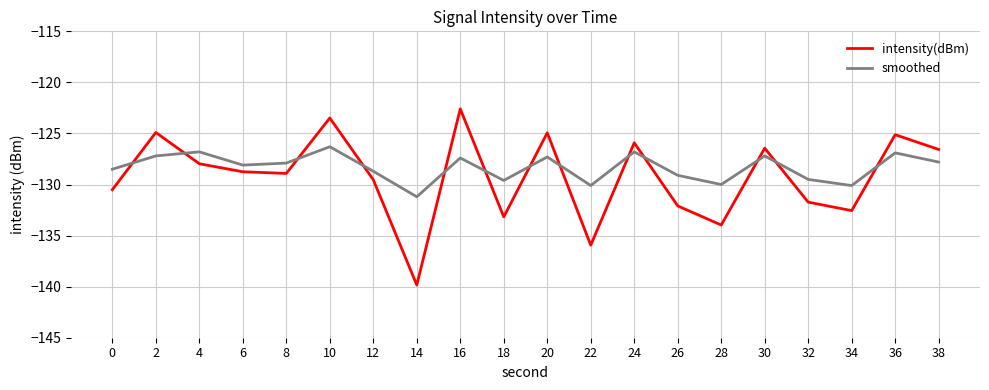

True or false: smoothed has more than 1 points higher than both neighbors.

True